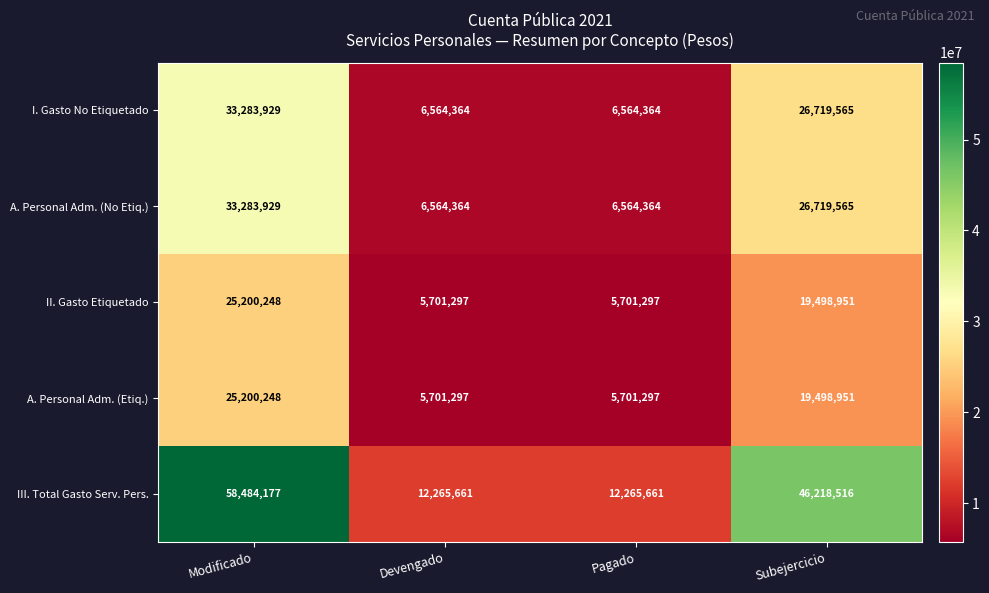

At which category is the sum across all series the highest?

Modificado